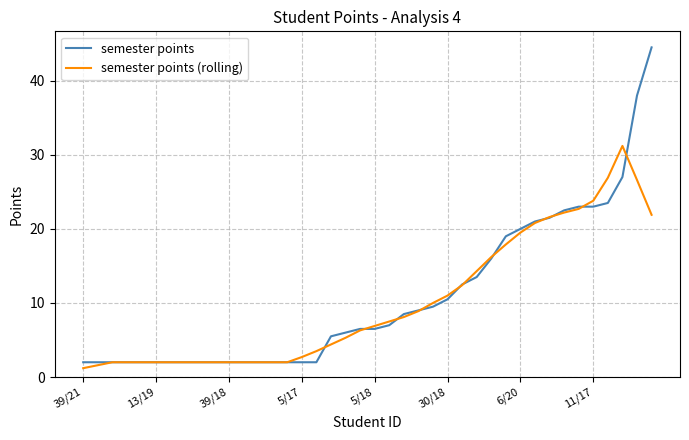

Which series has the widest spread of values?

semester points